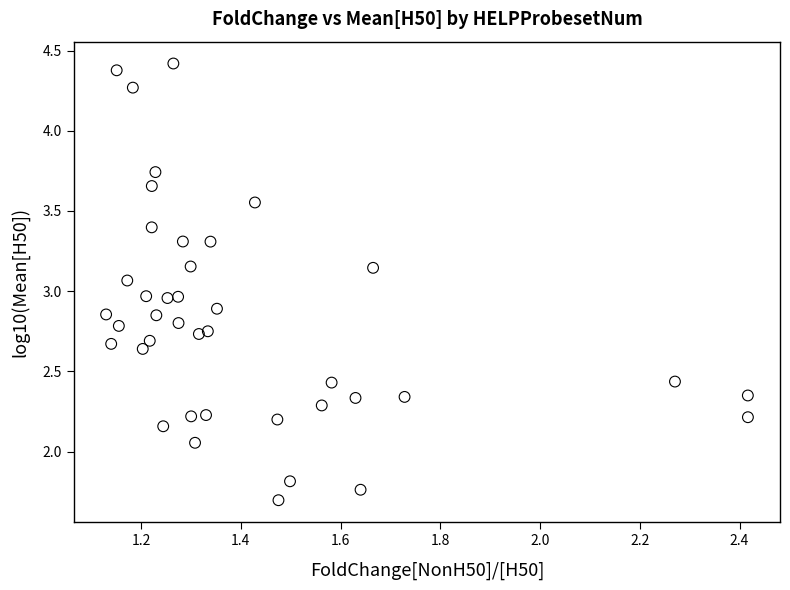

What is the range of X values (max minus min)?

1.3